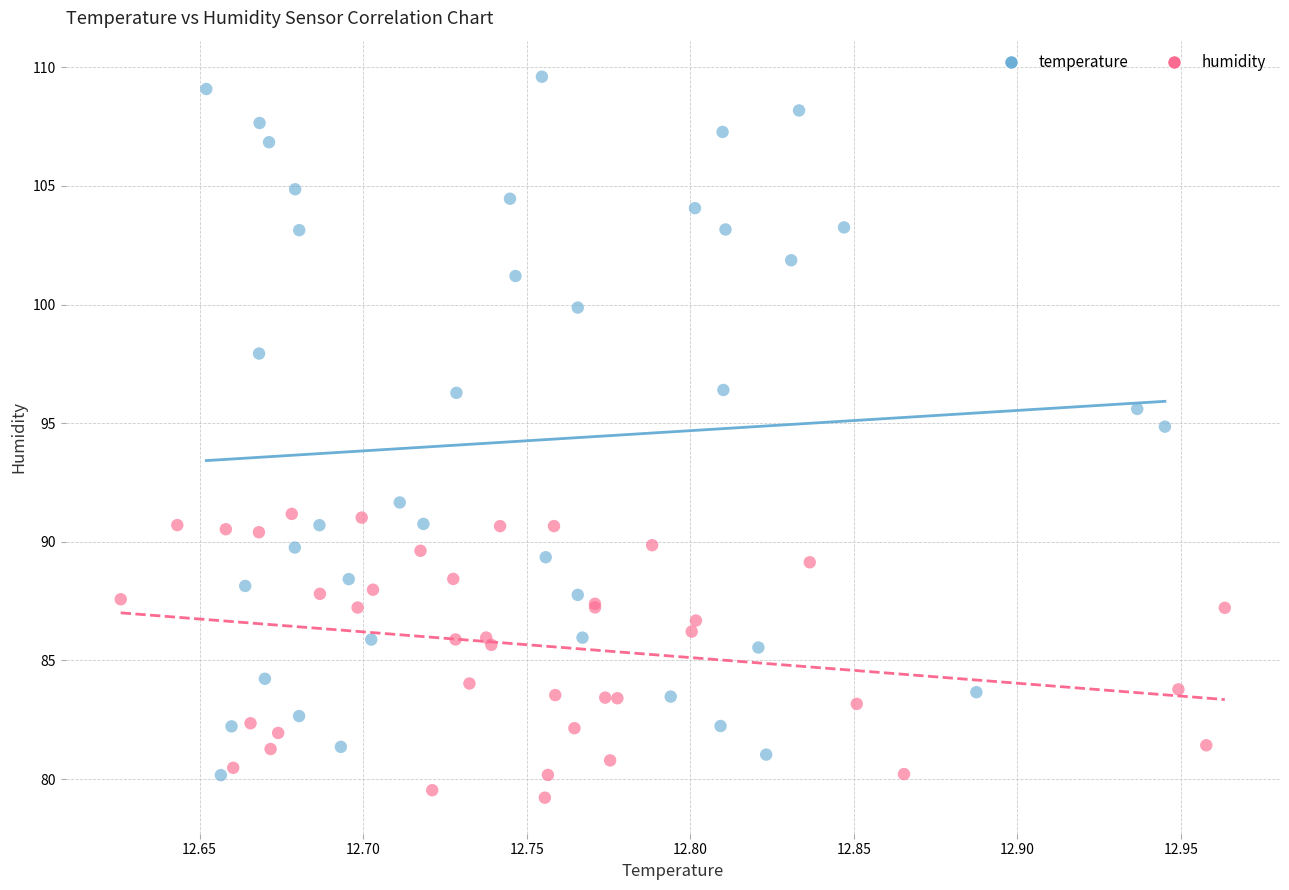

What are all the series names shown in the legend?

temperature, humidity